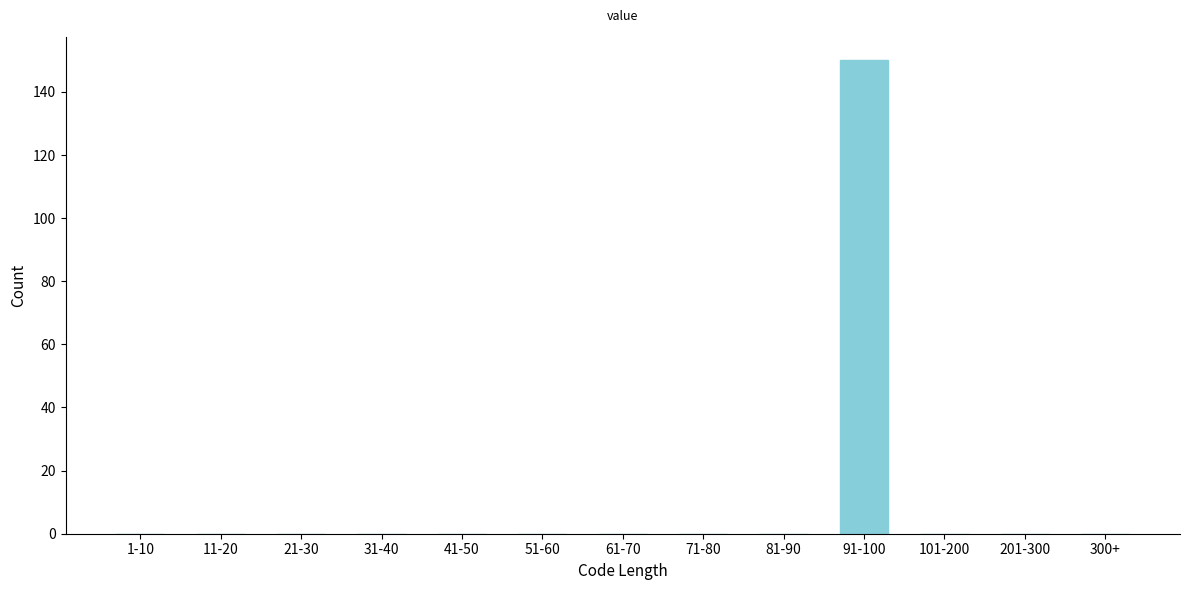

True or false: the data shows -90 at 11-20.

False